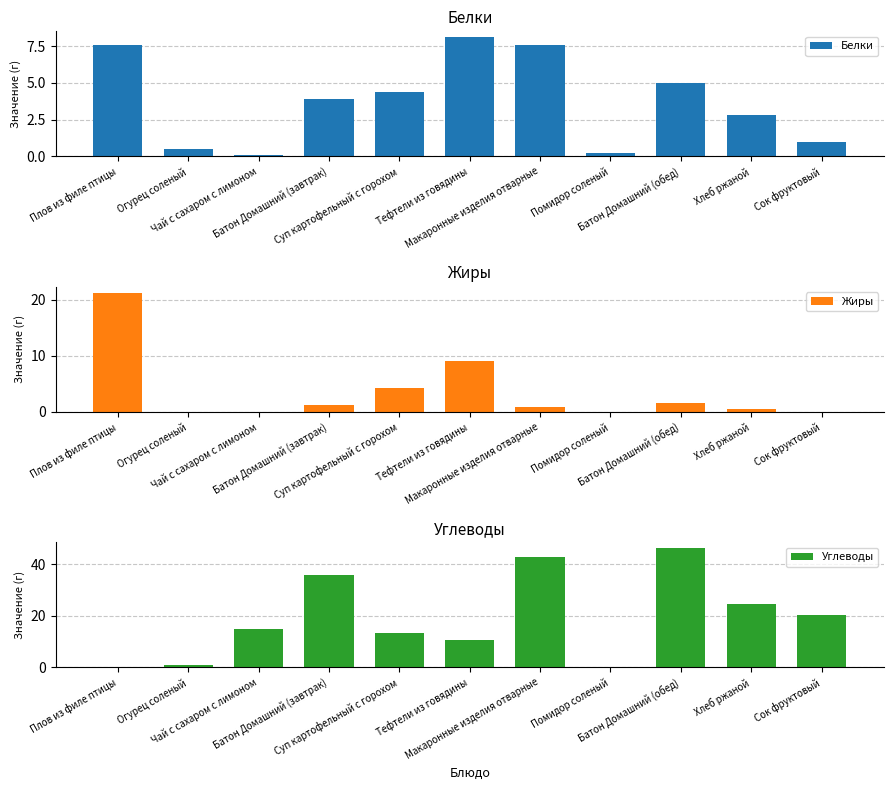

What is the difference between the Углеводы values at Огурец соленый and Тефтели из говядины?

9.7